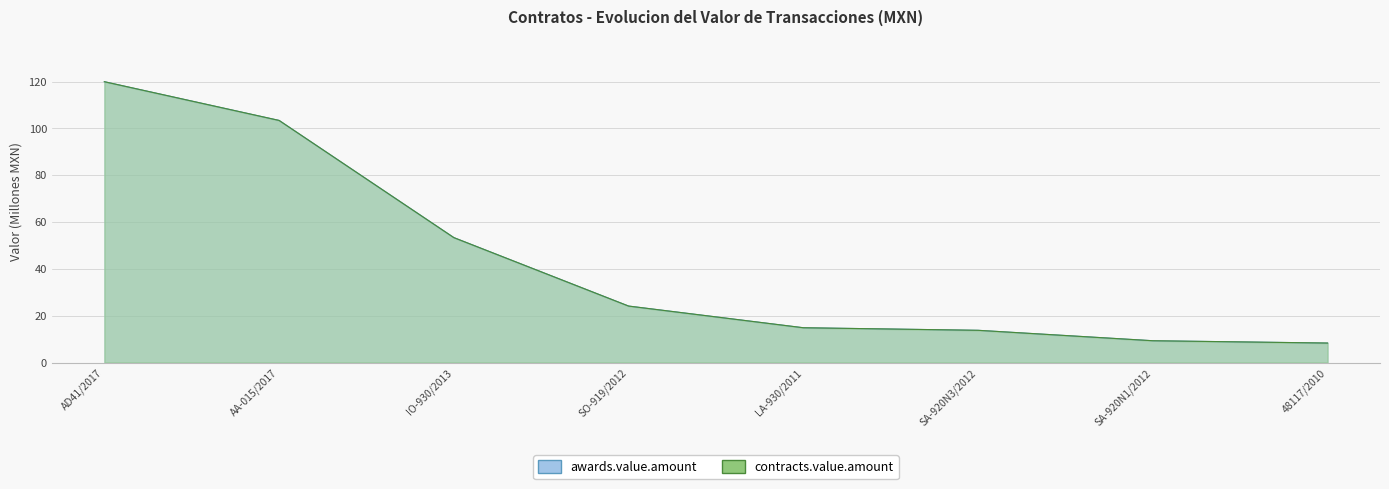

True or false: awards.value.amount and contracts.value.amount cross at least once.

False